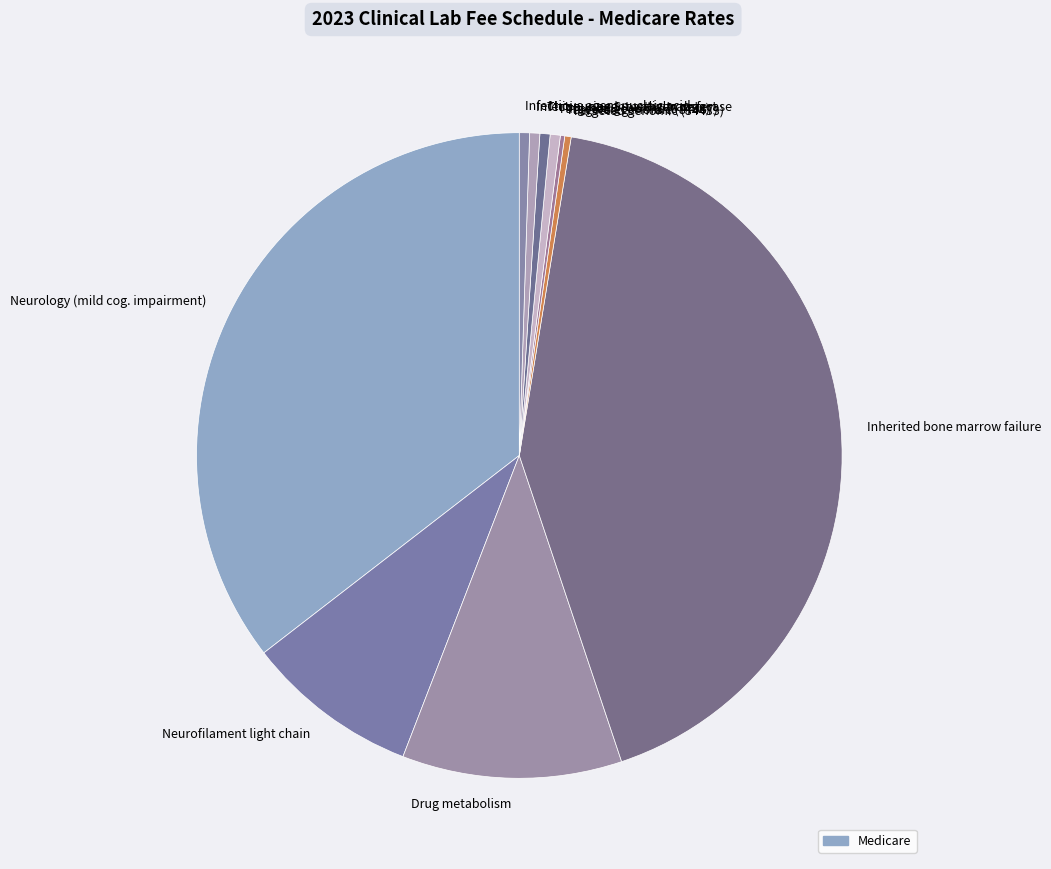

Do Neurofilament light chain and Targeted genomic (87468) together represent more than half of the pie?

No